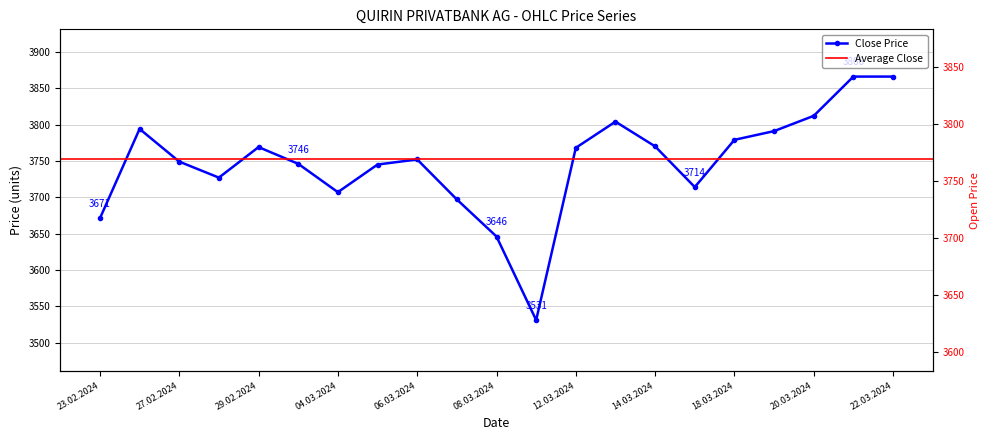

How many intersections are there between Open and Close?

8